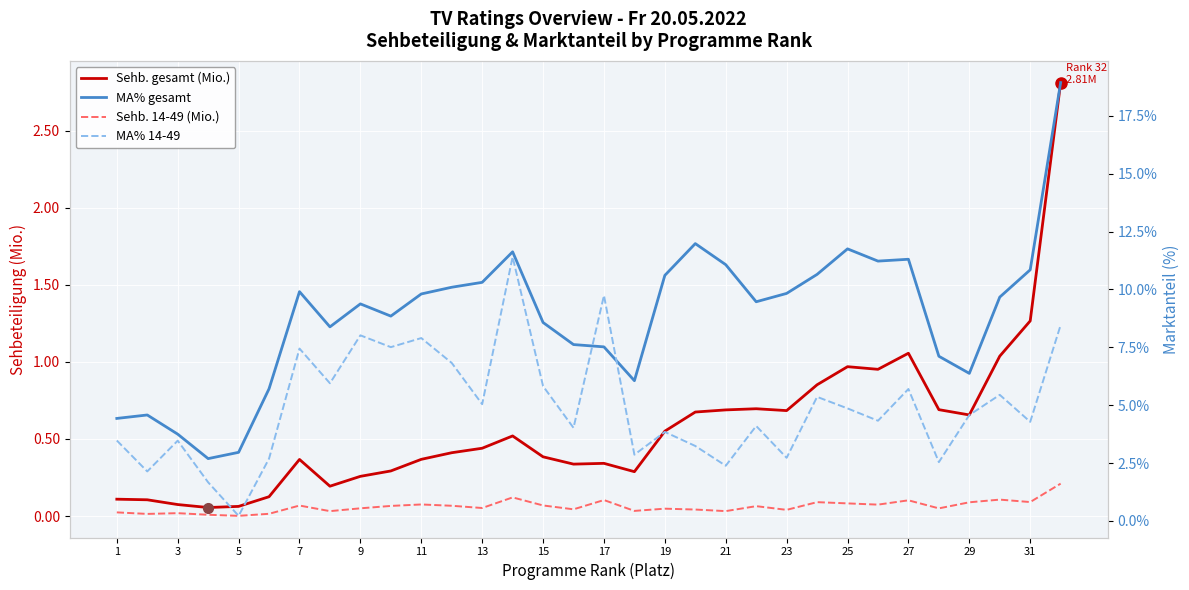

Is the value of Sehb. 14-49 (Mio.) at 1 greater than the value of MA% gesamt at 3?

No